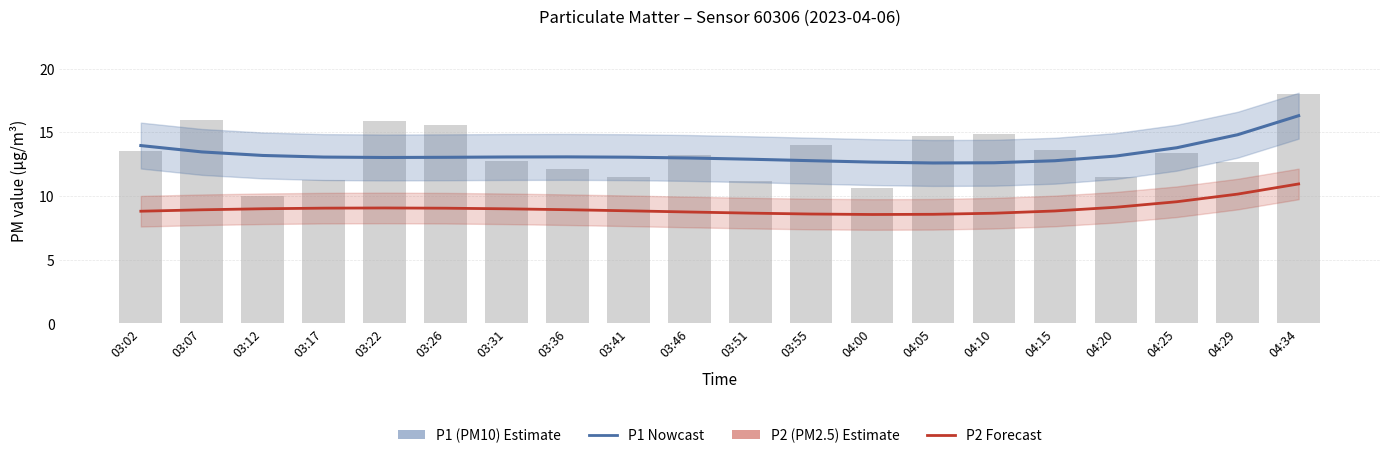

What is the value of the P2 (PM2.5) estimate bar at the 18th from the left?

9.5